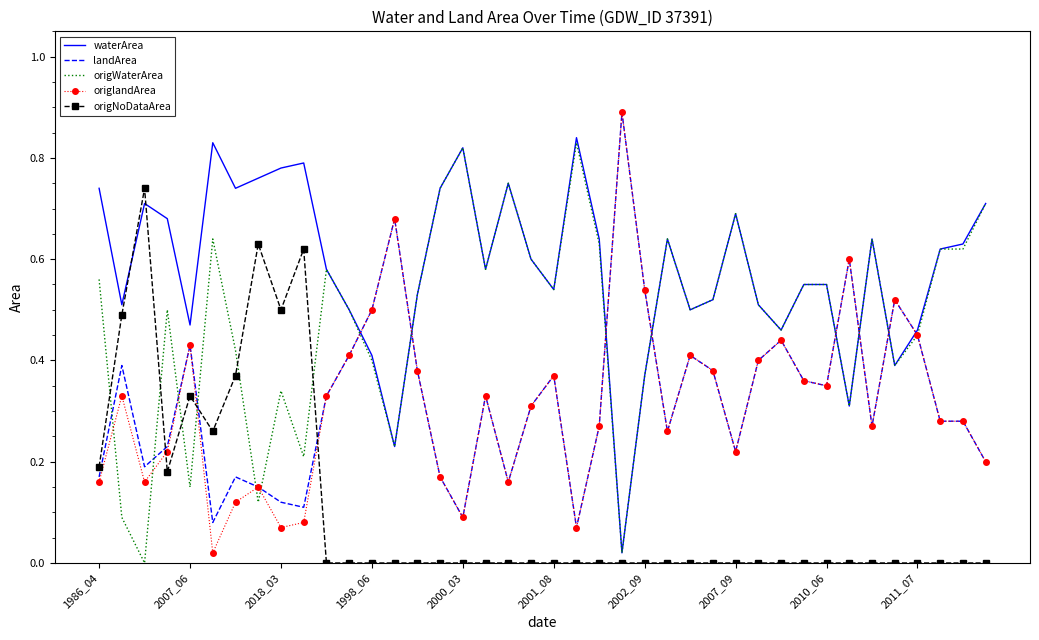

What is the maximum value for landArea?

0.9